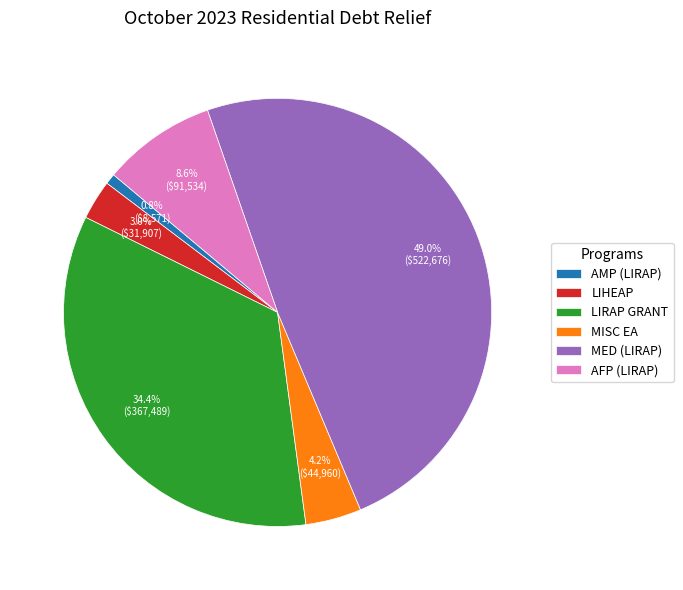

Between MED (LIRAP) and AMP (LIRAP), which is larger?

MED (LIRAP)